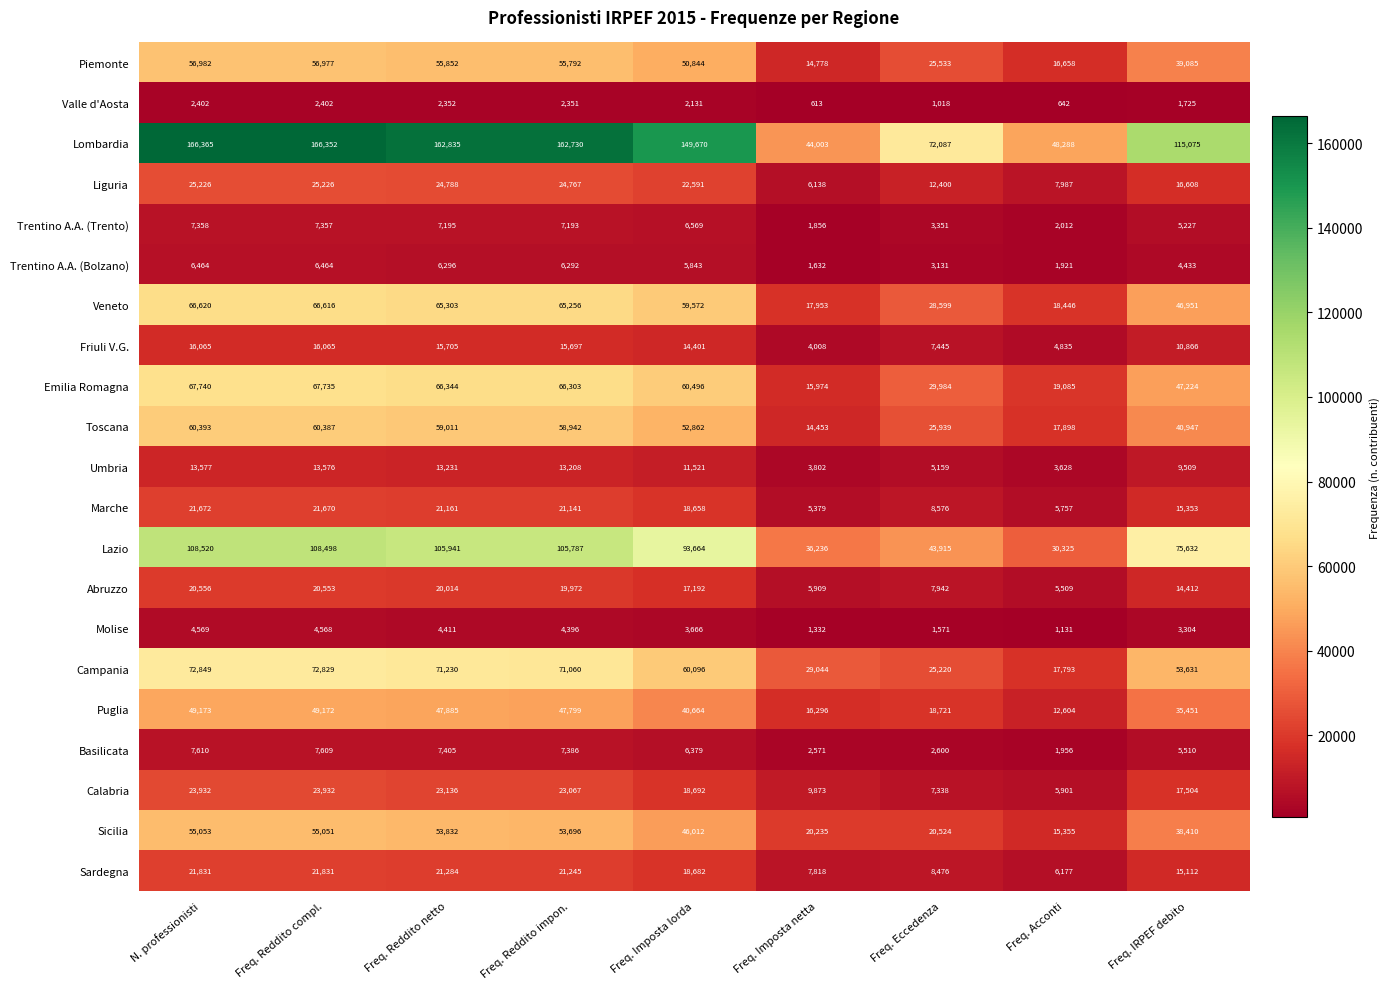

True or false: Lombardia has a value of 69307 at Freq. Acconti.

False